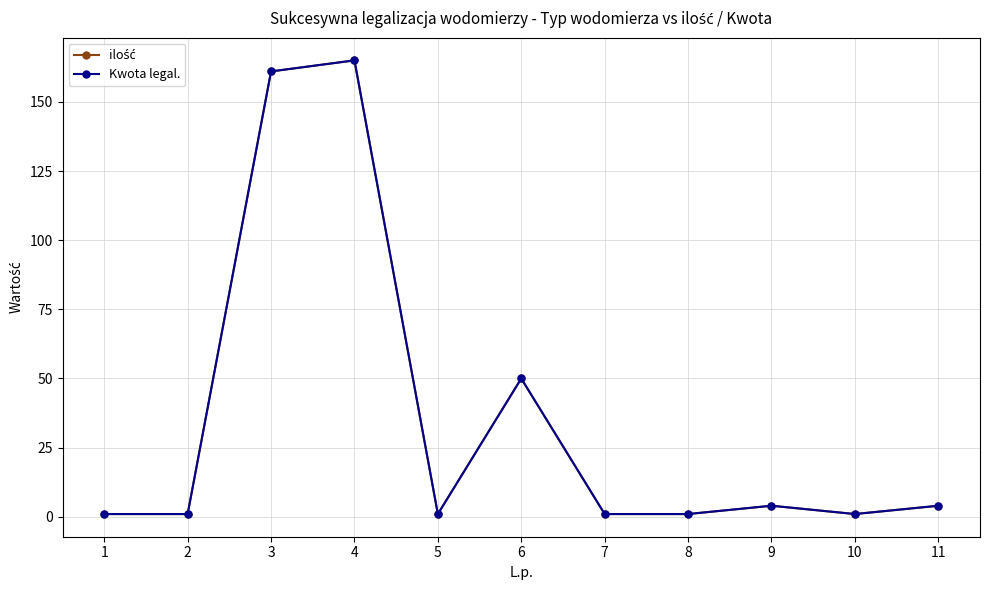

What is the approximate value of ilość at 6, to the nearest 10?

50